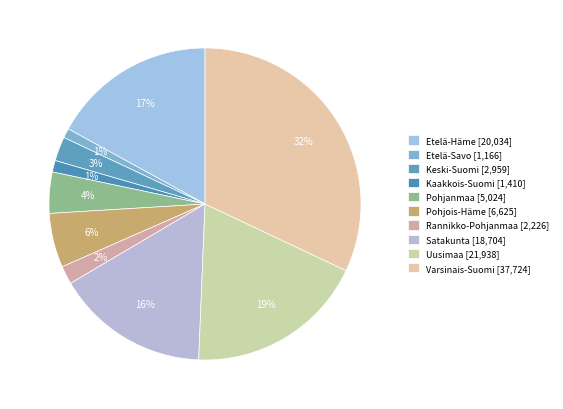

To the nearest percent, what is the difference between the largest and smallest slice percentages?

31%